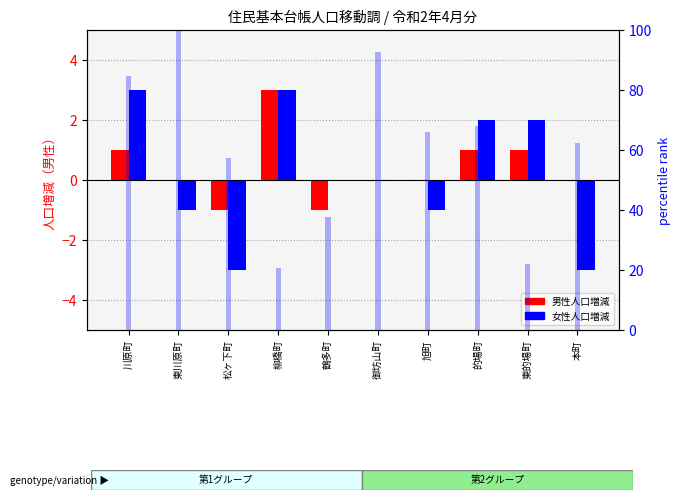

What is the sum of the 女性人口増減 values at 的場町 and 柳橋町?

5.0